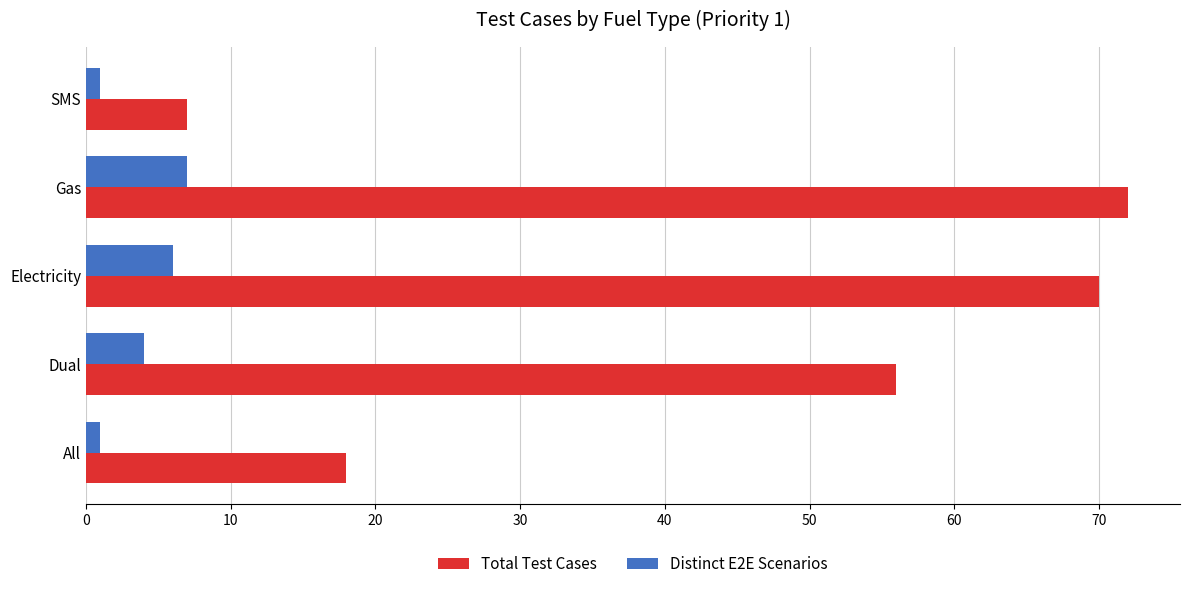

What are all the series names shown in the legend?

Total Test Cases, Distinct E2E Scenarios